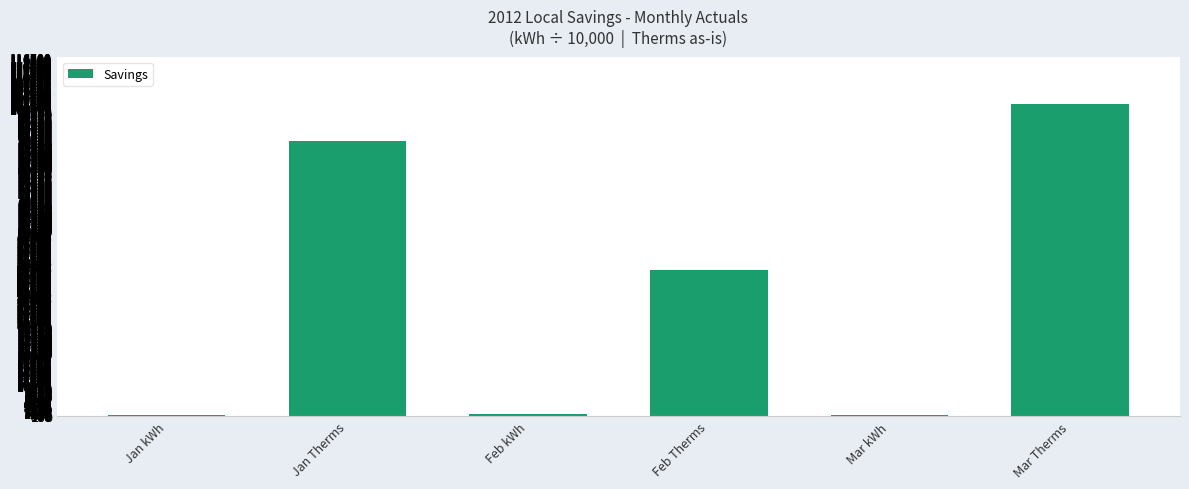

How many distinct data groups are displayed?

1